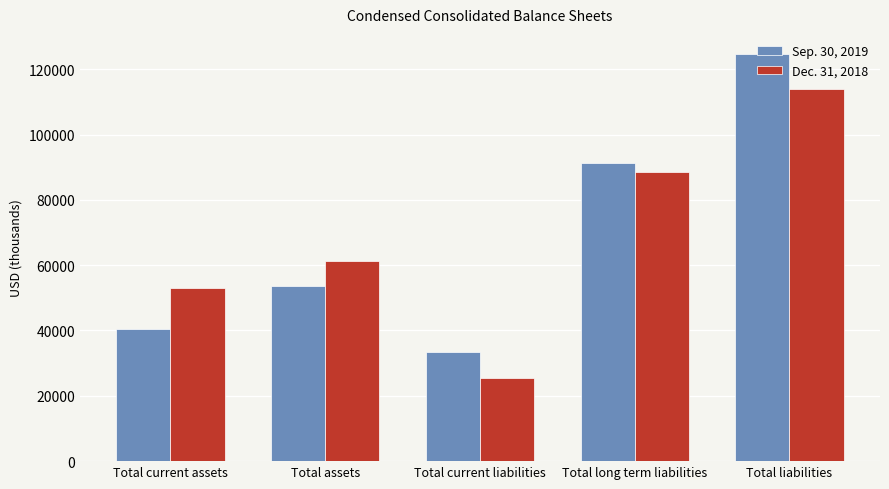

What is the difference between the maximum and minimum values in the Sep. 30, 2019 series?

91259